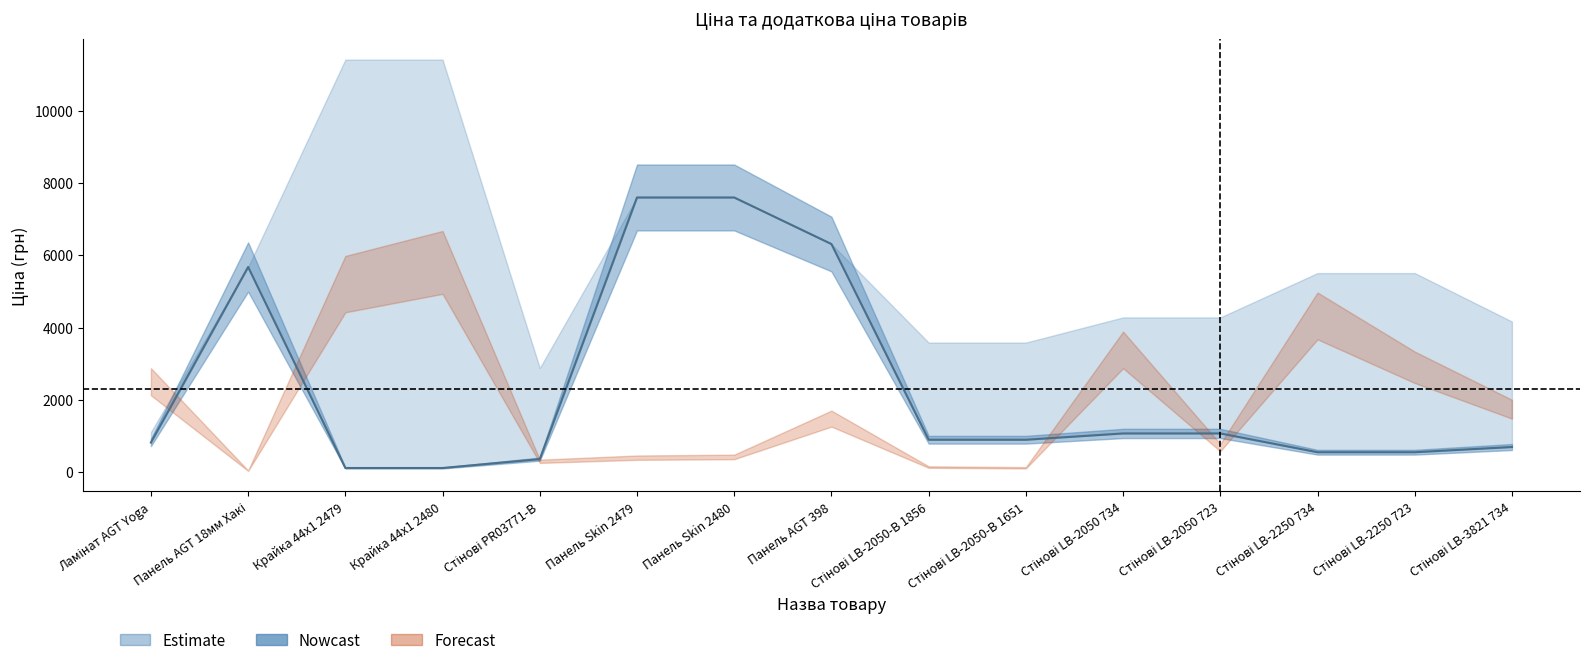

At how many categories does at least one series exceed 599?

15